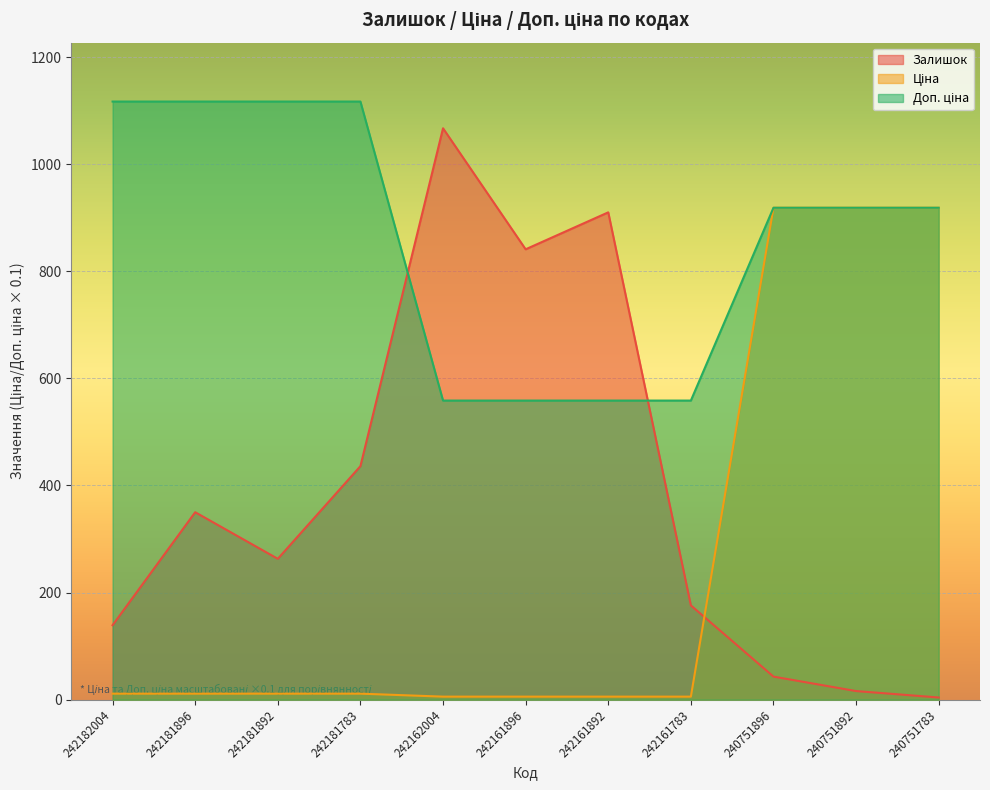

How many lines are shown in the chart?

3